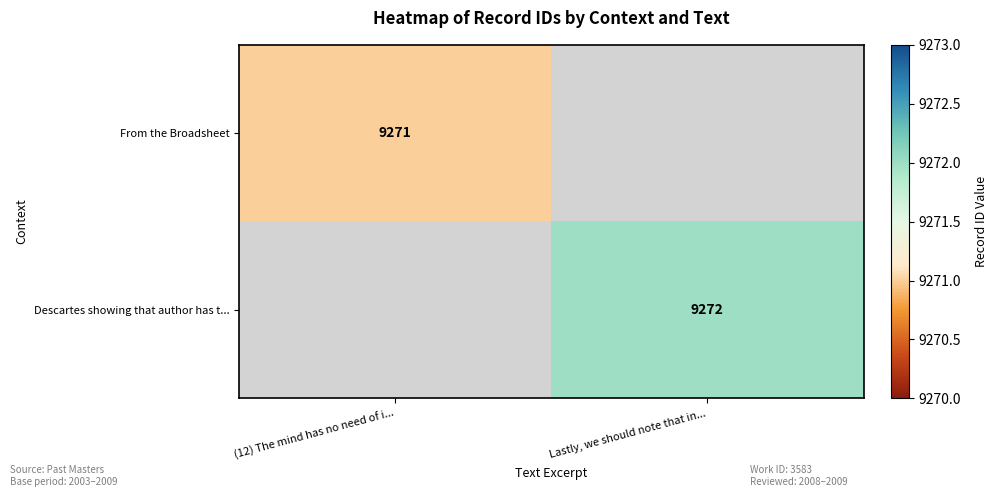

True or false: From the Broadsheet has a value of 9271 at (12) The mind has no need of i....

True